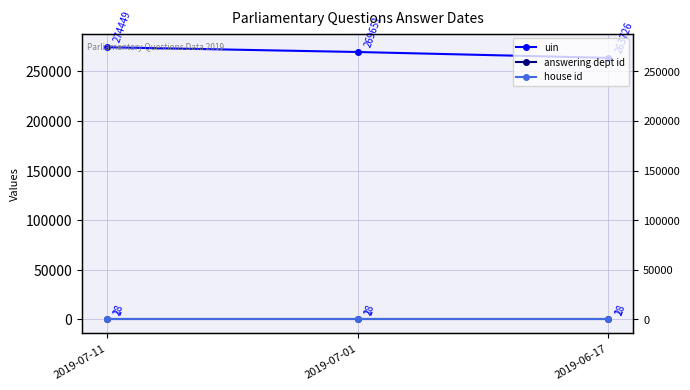

What is the highest value of the uin series?

274449